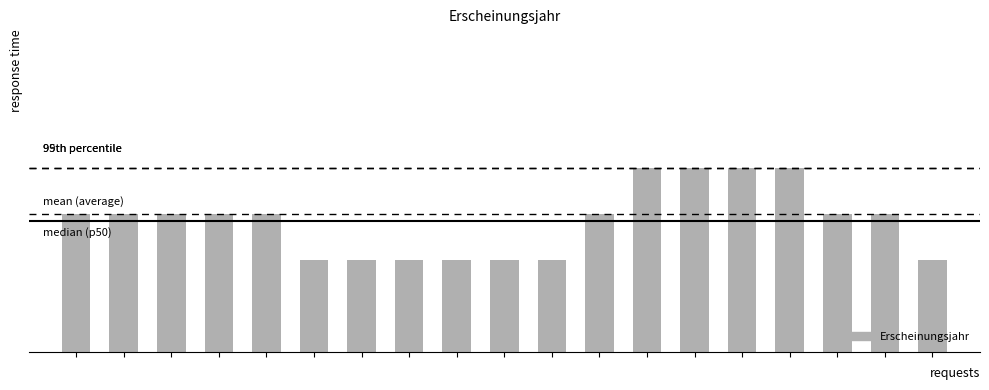

What is the minimum value shown in the chart?

1988